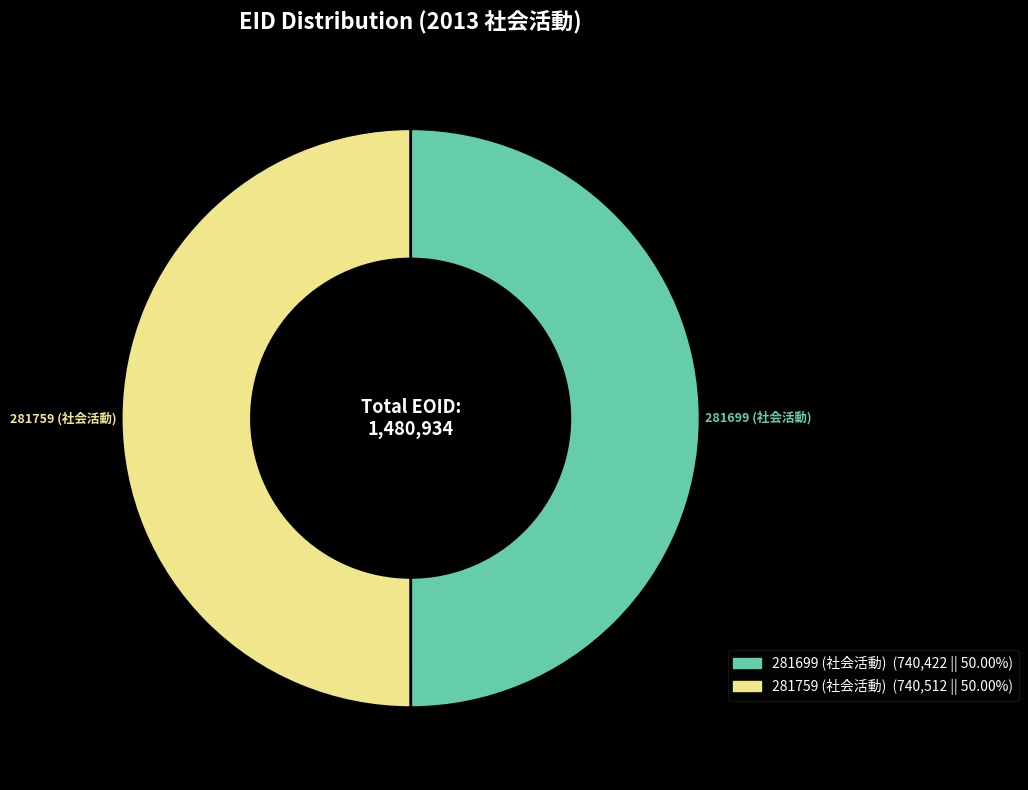

What is the ratio of the value at 281699 (社会活動) to the value at 281759 (社会活動)?

1.0